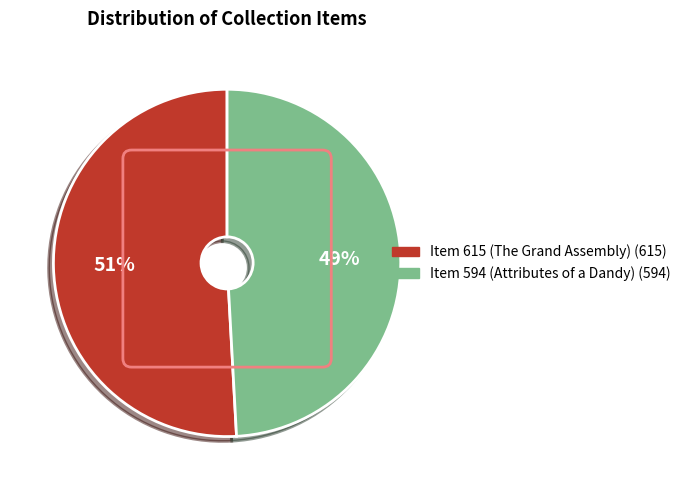

Rank the categories by value from lowest to highest.

Item 594 (Attributes of a Dandy), Item 615 (The Grand Assembly)